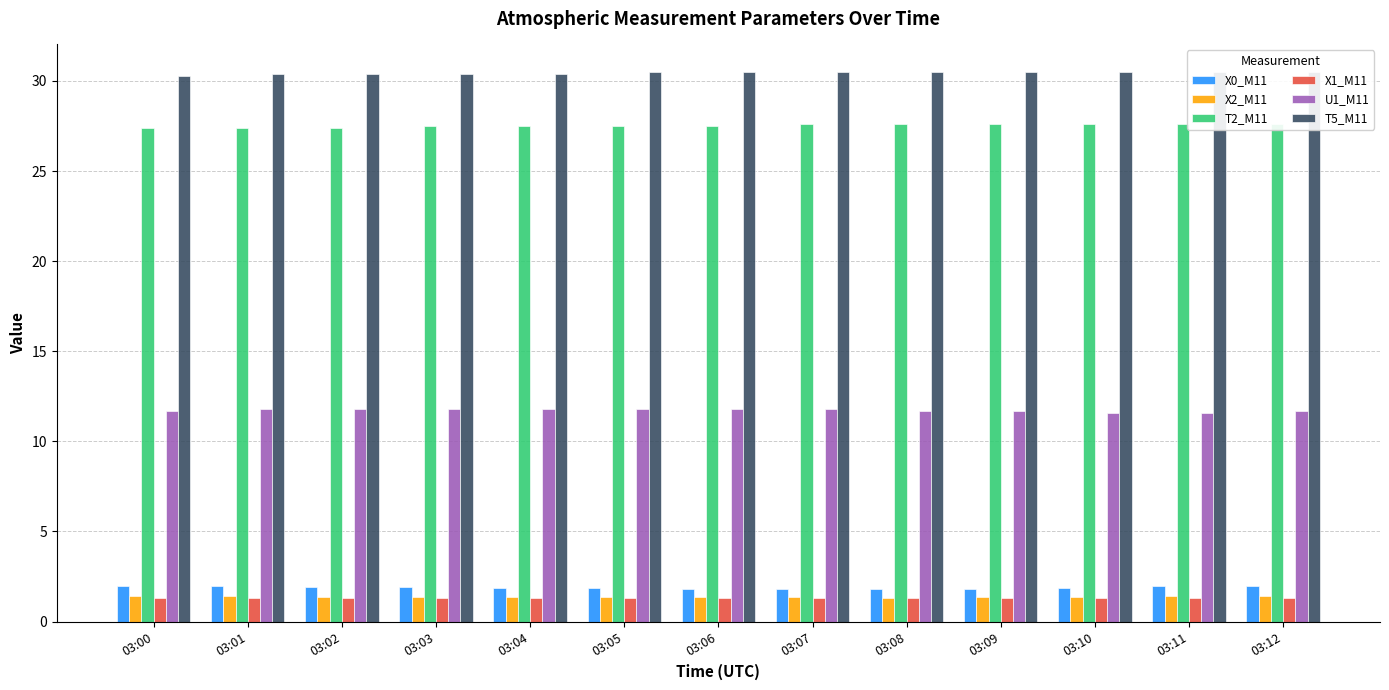

How many groups of bars are there?

13